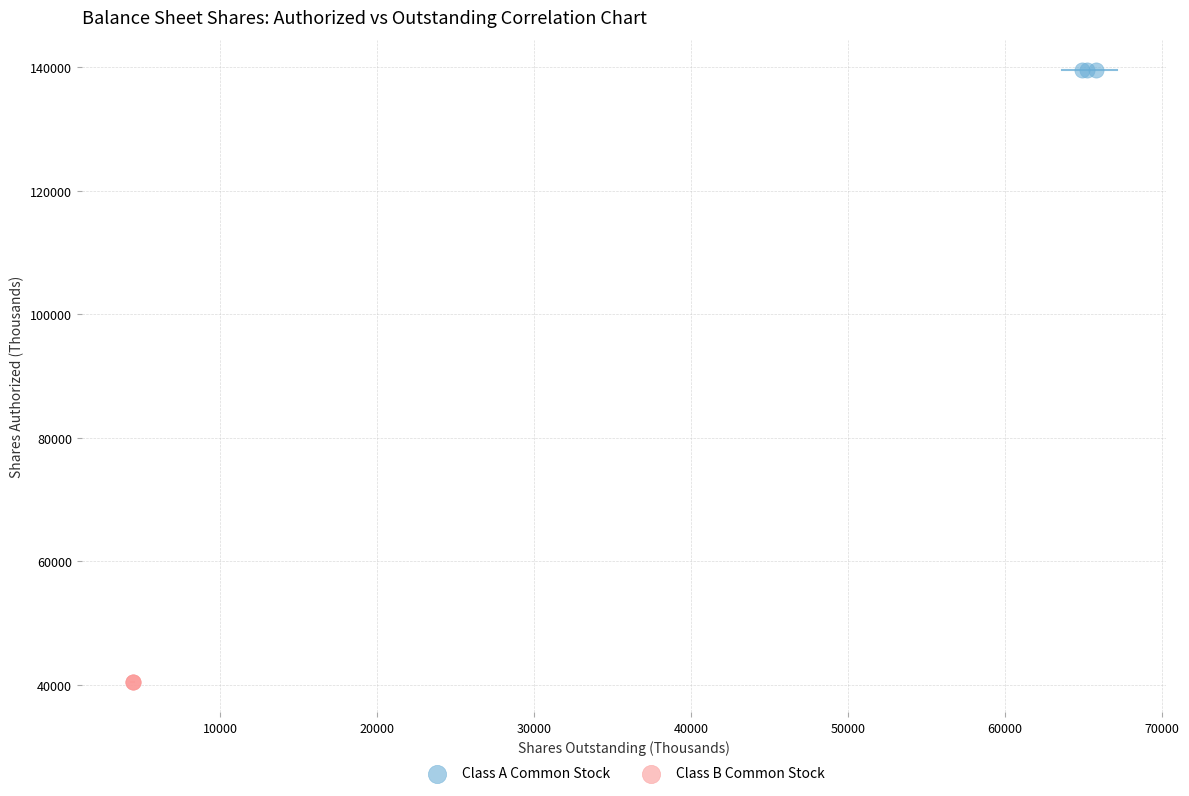

What are all the series names shown in the legend?

Class A Common Stock, Class B Common Stock